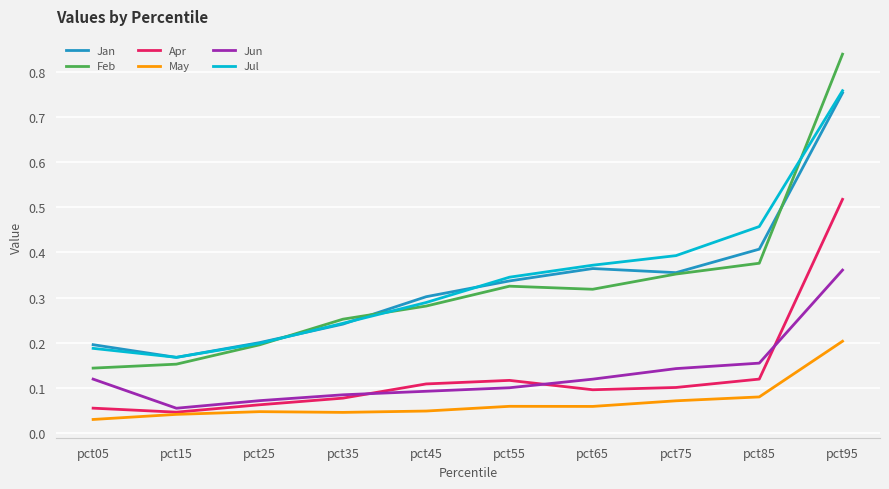

Is the value of Apr at pct95 greater than the value of May at pct35?

Yes